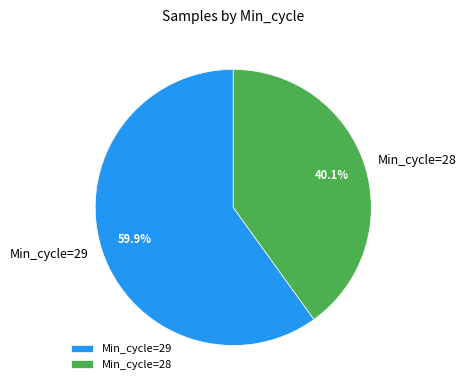

Which category has the smallest portion of the pie?

Min_cycle=28